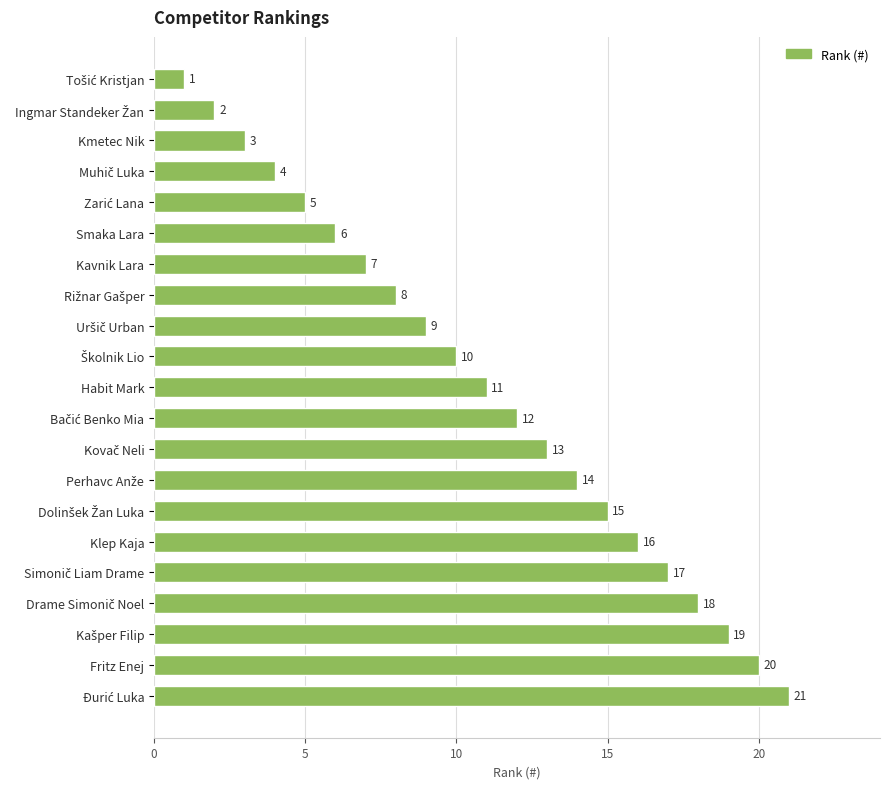

What is the label of the 16th bar from the top?

Klep Kaja